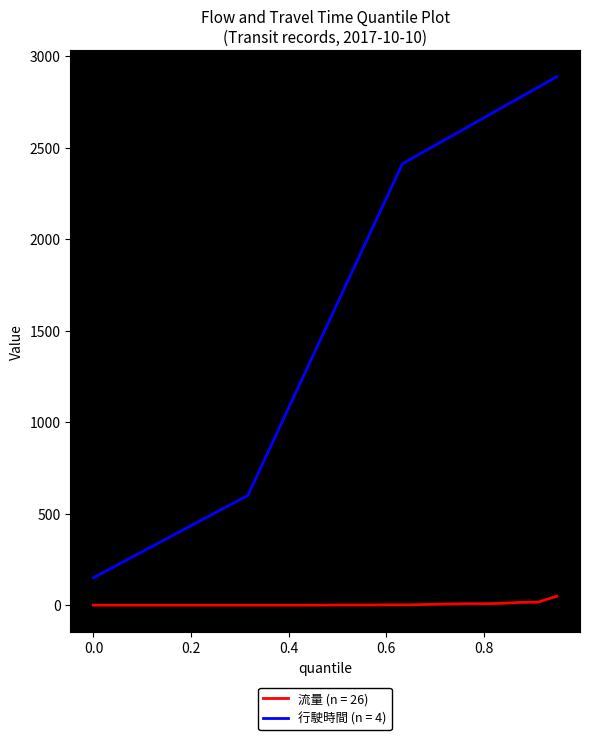

How many lines are shown in the chart?

2